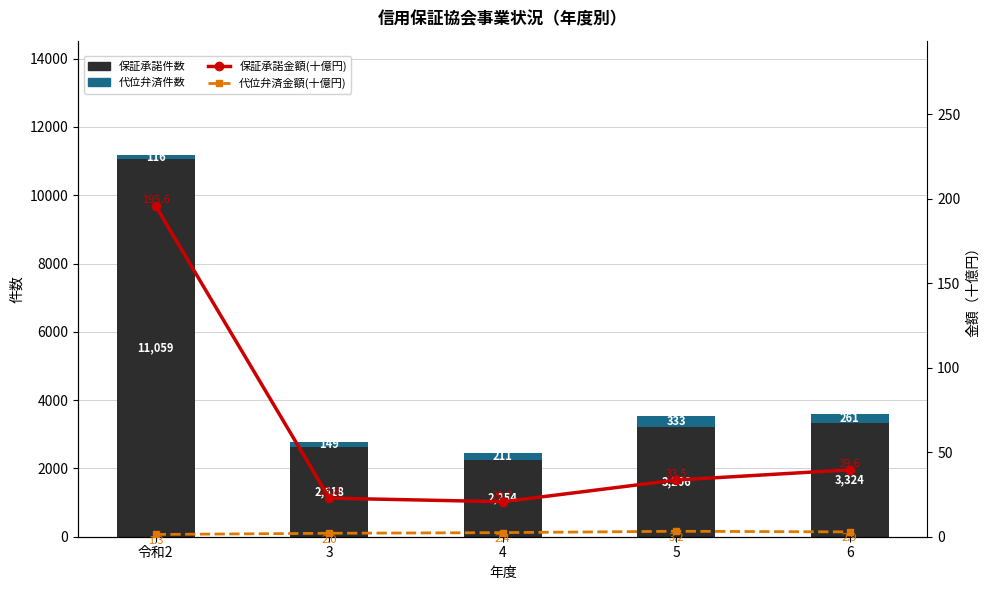

Count the number of categories in the chart.

5